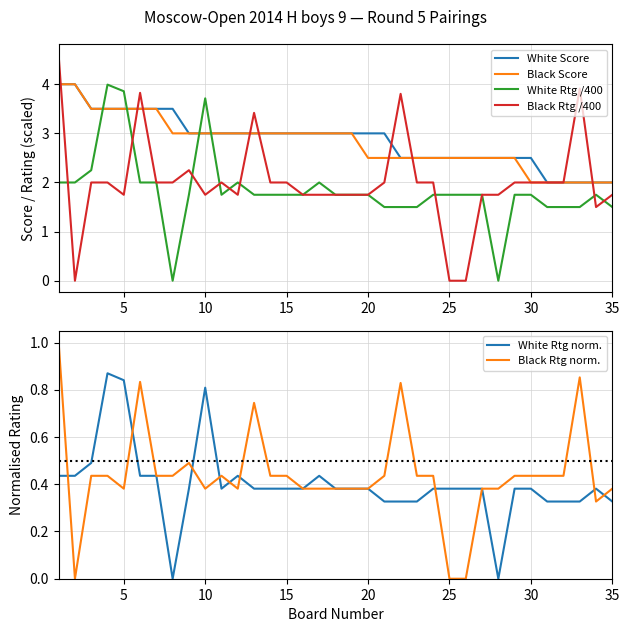

What is the minimum value for Black Score?

2.0